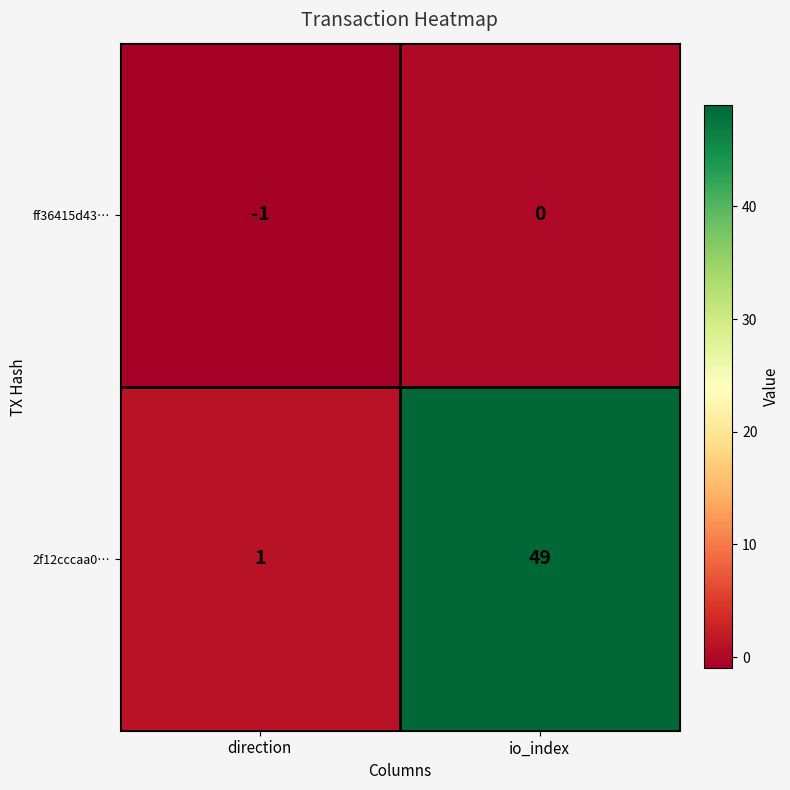

What value does the 2f12cccaa0… series have at io_index, to the nearest 5?

50